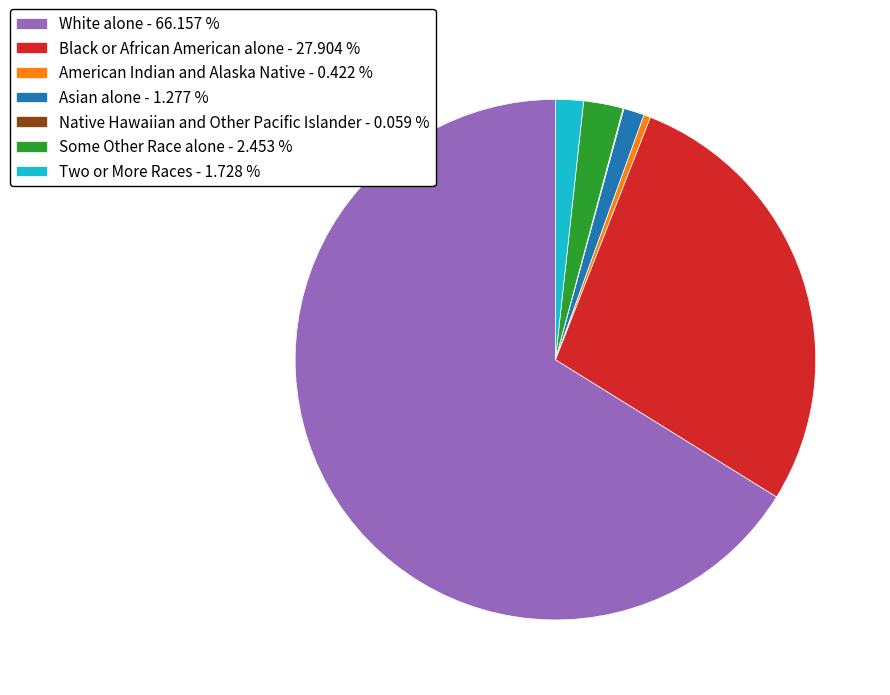

Is there a majority slice in this chart?

Yes